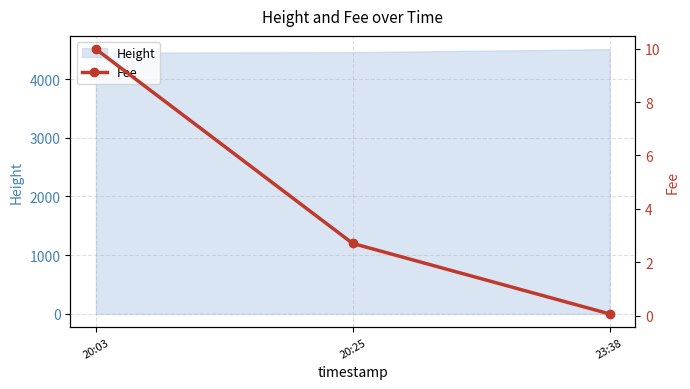

What is the difference between the values at 20:25 and 20:03?

7.3